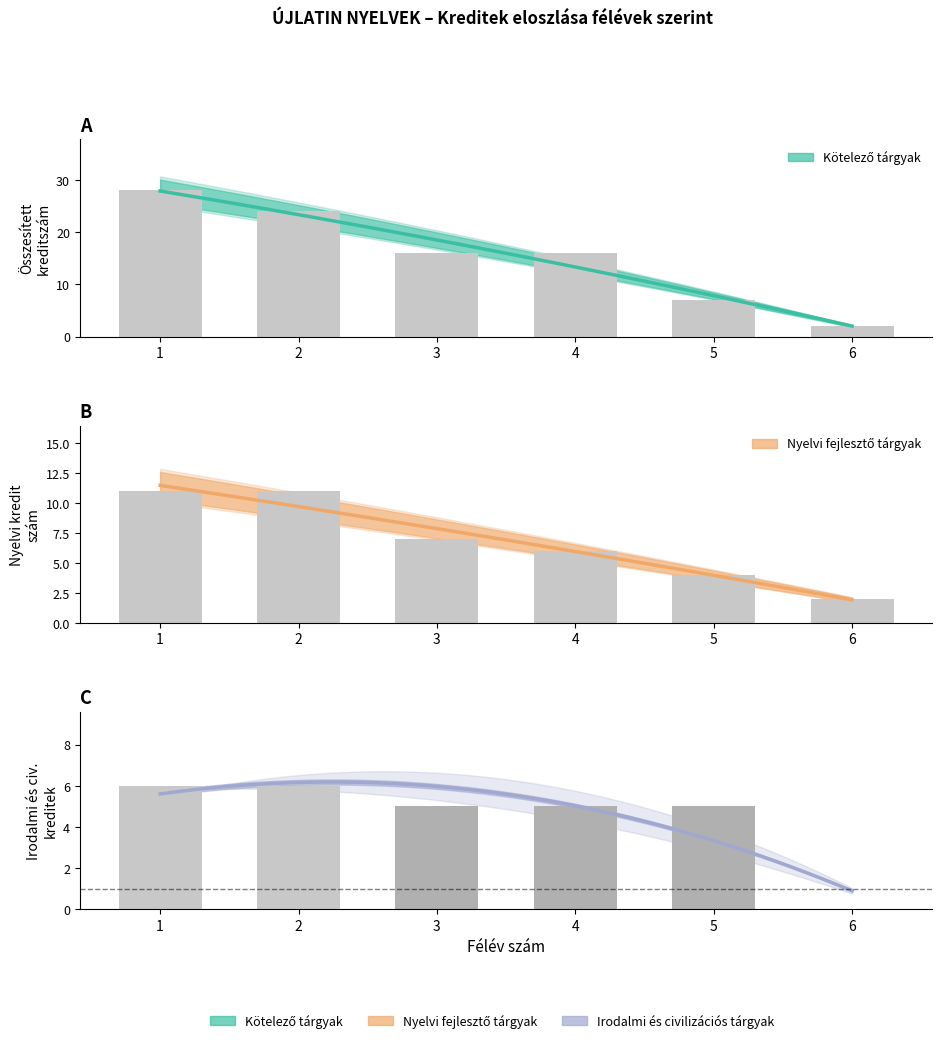

What is the difference between the Félév szám values at 5 and 4?

1